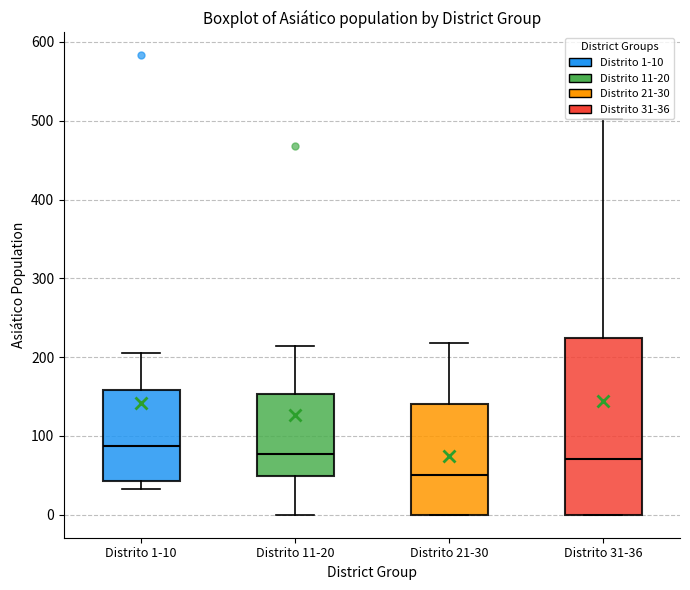

Comparing the boxes themselves (not the whiskers), which one is the tallest?

Distrito 31-36